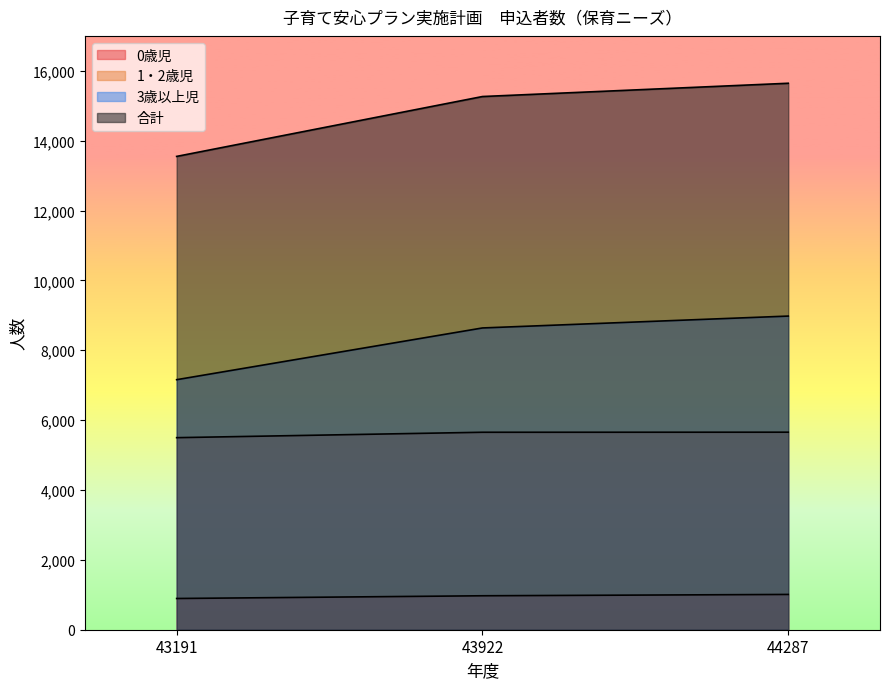

How many lines are shown in the chart?

4